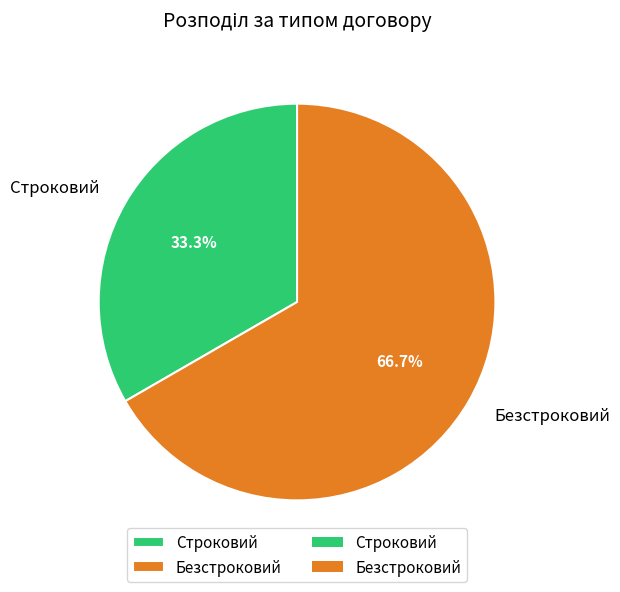

To the nearest percent, what is the combined percentage of Безстроковий and Строковий?

100%